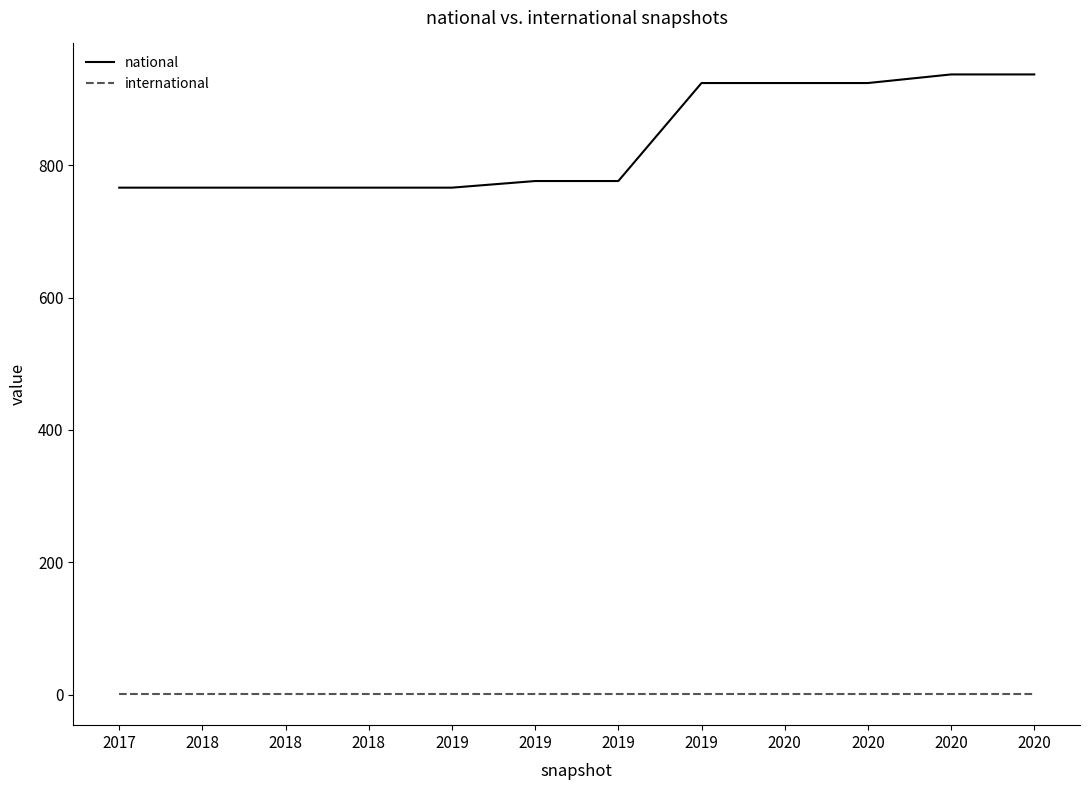

True or false: international and national cross at least once.

False